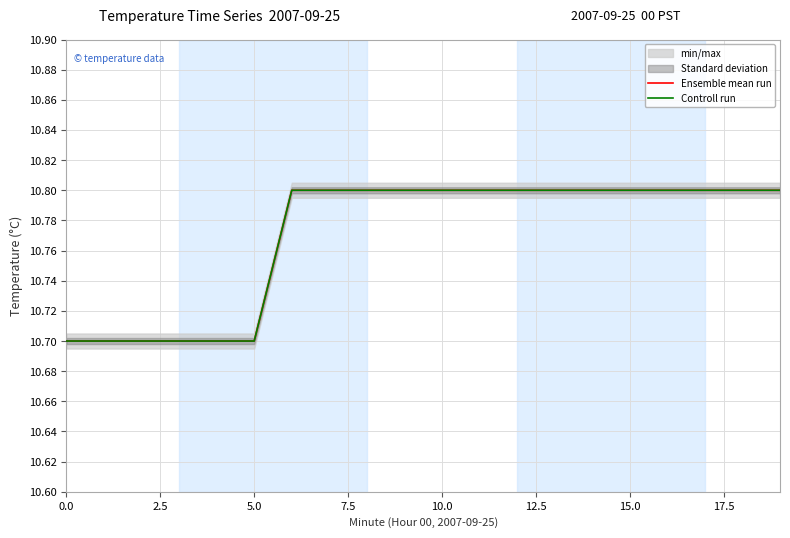

The Controll run series shows 3.3 at 0.0. True or false?

False